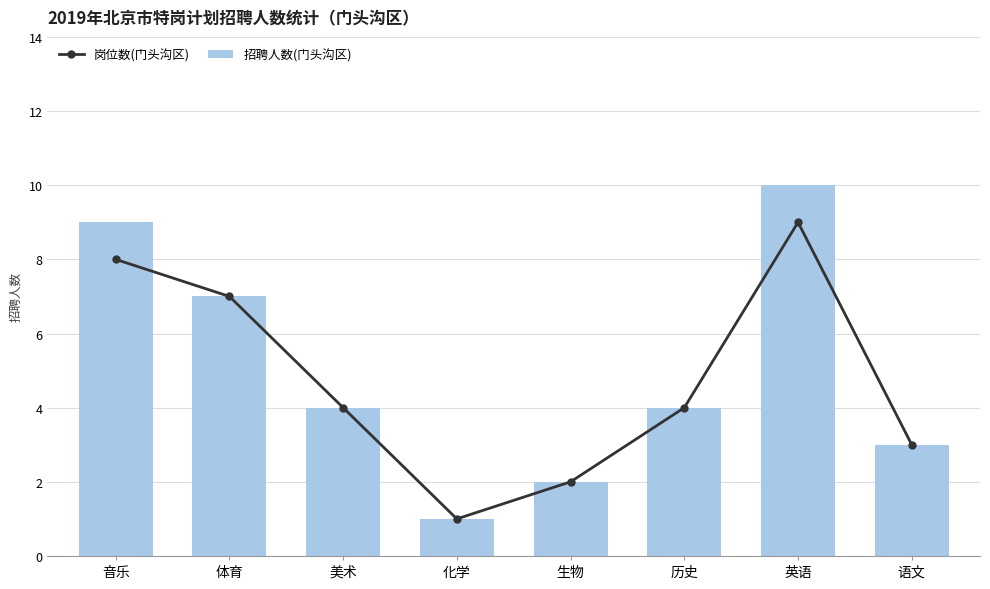

How many 招聘人数(门头沟区) values are between 3 and 9?

5